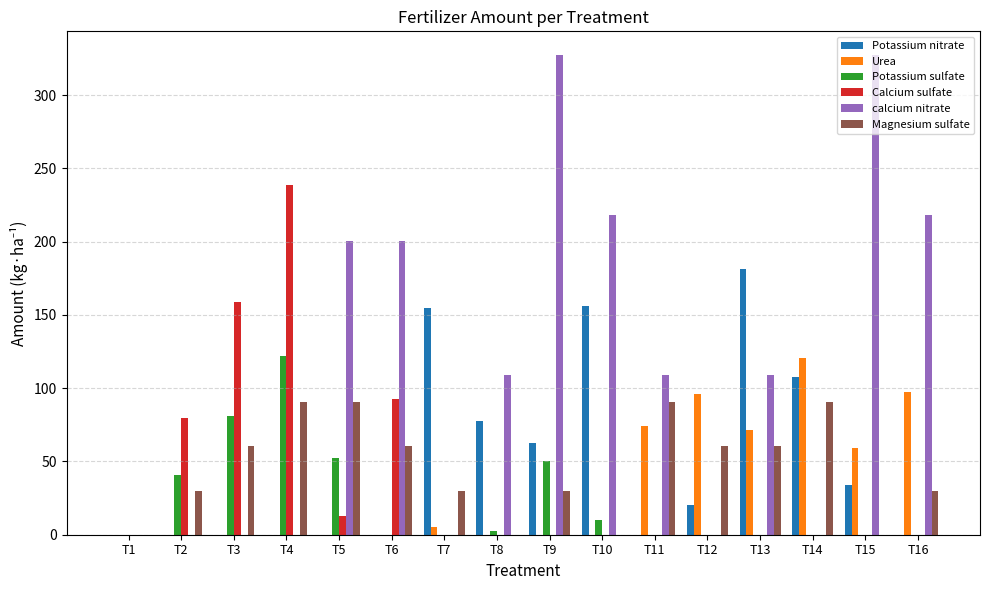

True or false: Potassium sulfate has a value of 121.7 at T4.

True